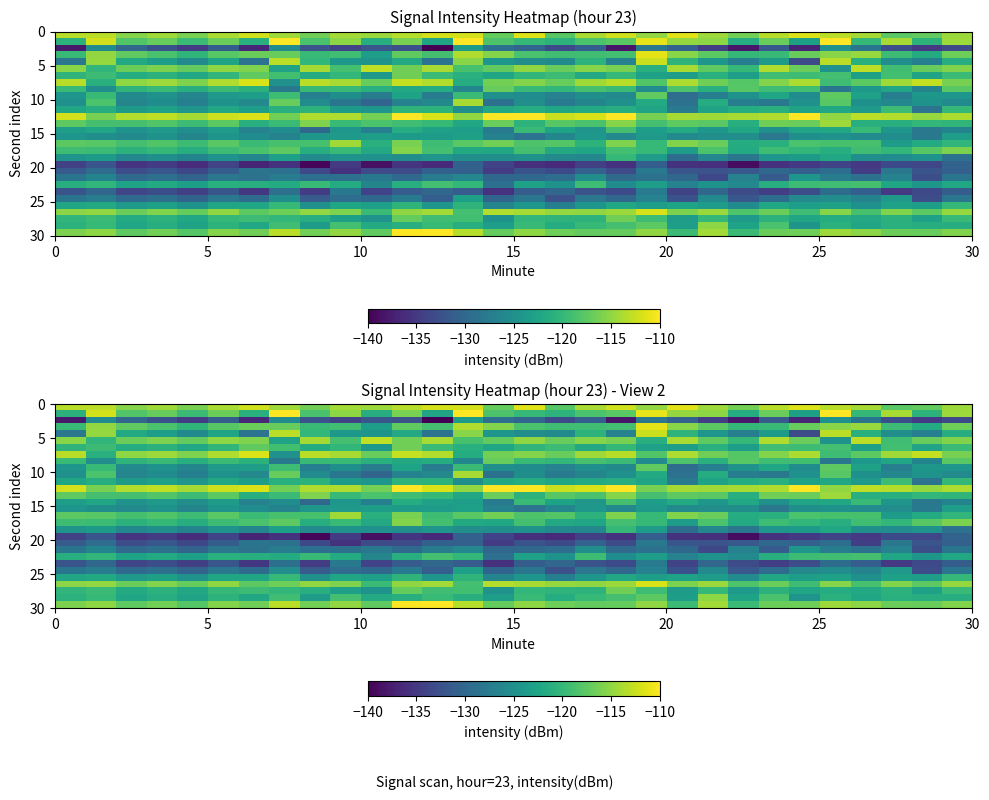

How many series are shown in this chart?

30